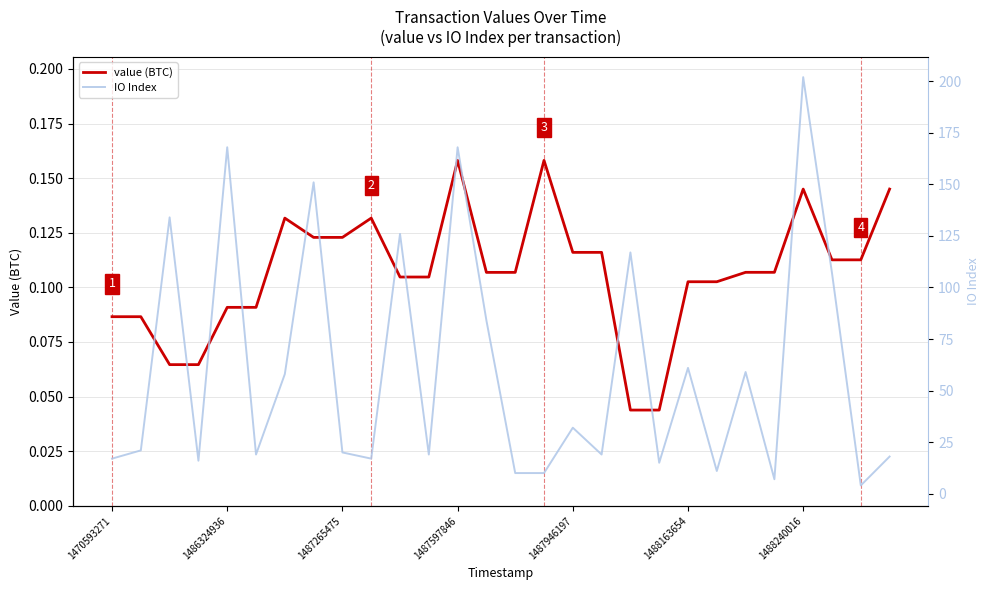

Reading left to right, extract all data points from this chart.

value (BTC): 0.1	0.1	0.1	0.1	0.1	0.1	0.1	0.1	0.1	0.1	0.1	0.1	0.2	0.1	0.1	0.2	0.1	0.1	0.0	0.0	0.1	0.1	0.1	0.1	0.1	0.1	0.1	0.1
IO Index: 17.0	21.0	134.0	16.0	168.0	19.0	58.0	151.0	20.0	17.0	126.0	19.0	168.0	84.0	10.0	10.0	32.0	19.0	117.0	15.0	61.0	11.0	59.0	7.0	202.0	107.0	4.0	18.0